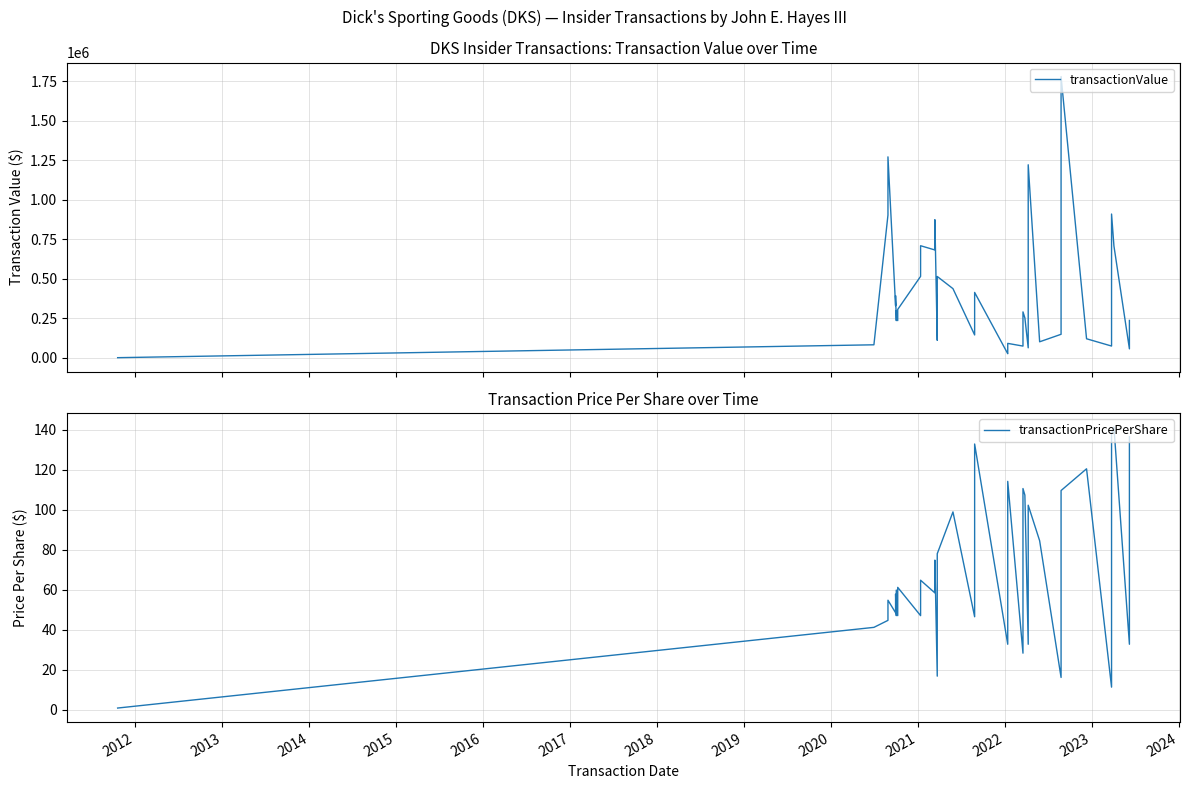

What is the value of the transactionValue point at the 3rd from the left?

903353.0